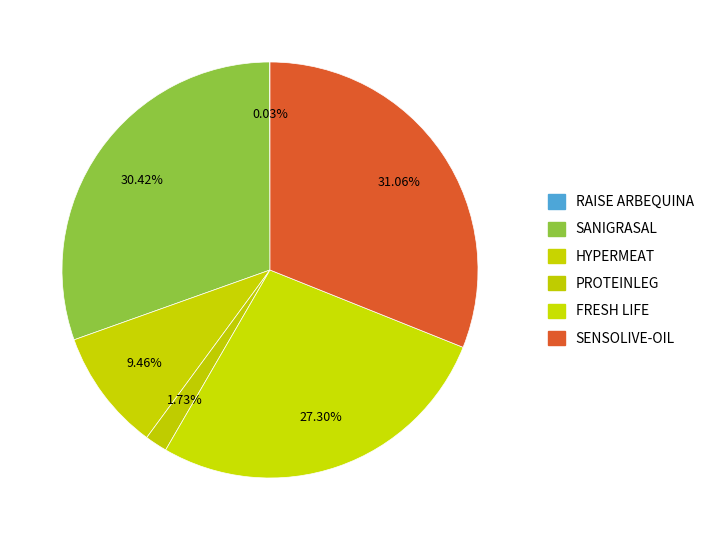

What is the ratio of the value at FRESH LIFE to the value at HYPERMEAT?

2.9